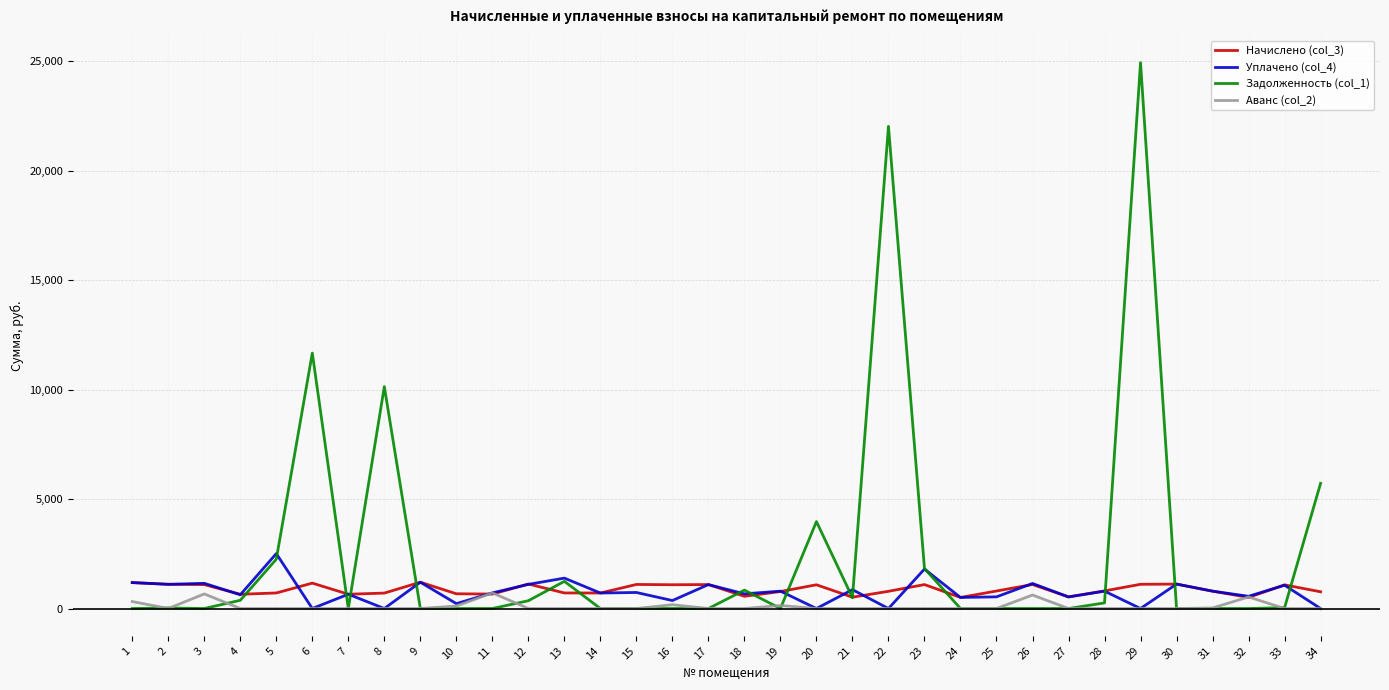

What is the greatest value displayed?

24936.5